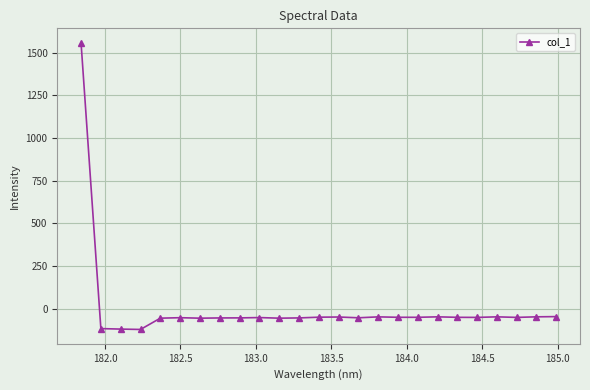

What is the value of the 22nd point from the left?

-48.1